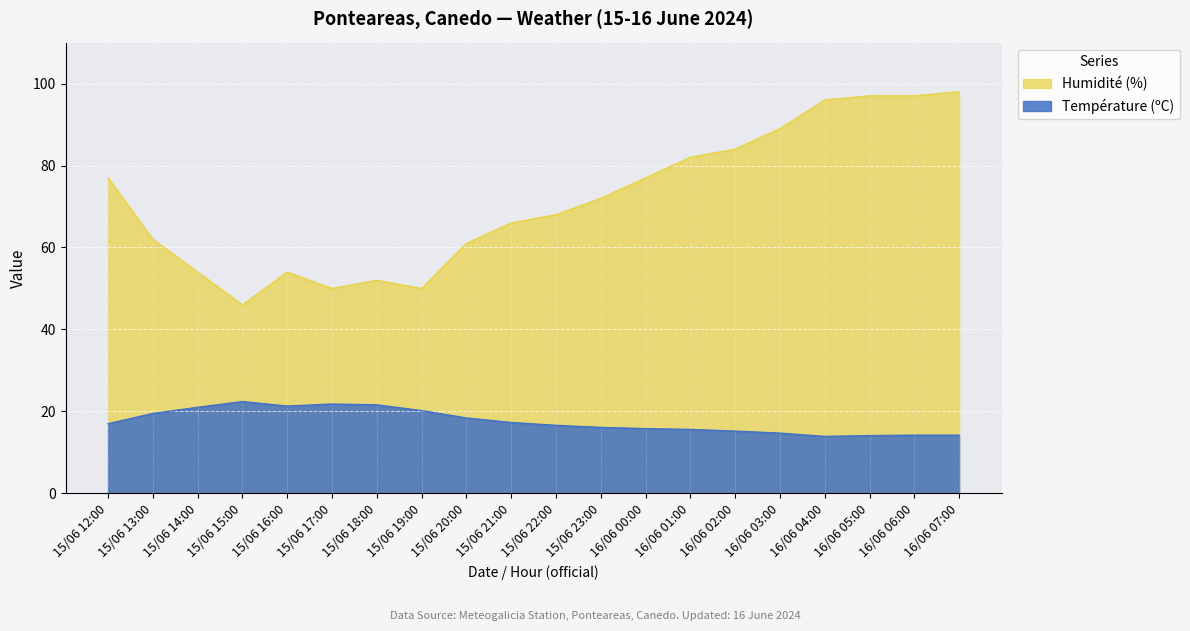

How many interior local valleys does the Température (ºC) series have?

2